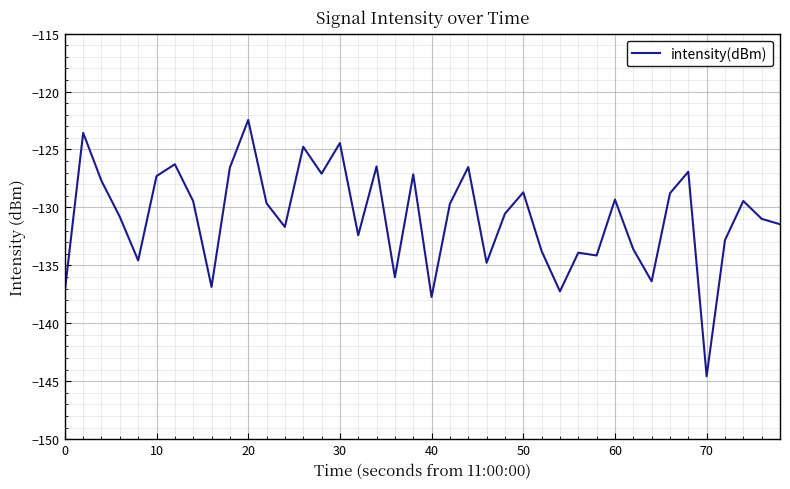

What is the average value?

-130.8